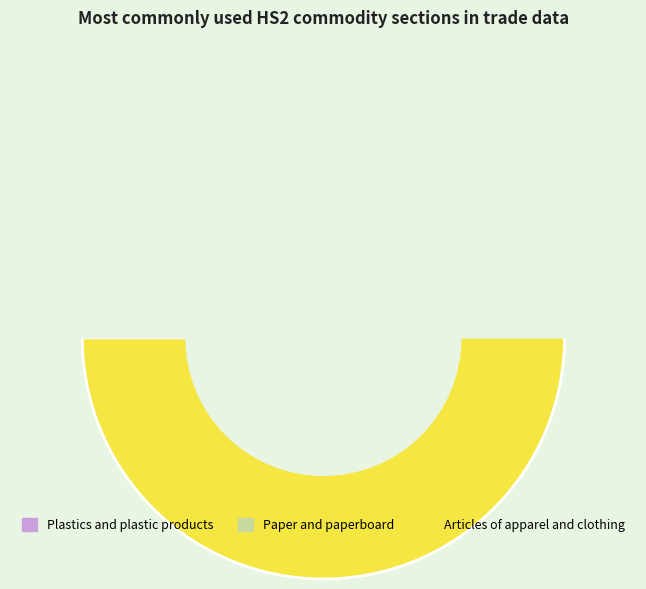

Which category has the biggest portion of the pie?

Articles of apparel and clothing